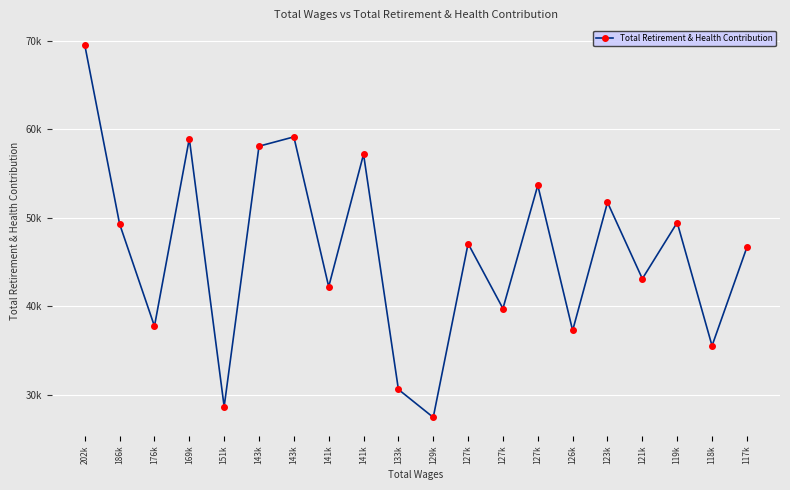

How many interior local peaks (higher than both neighbors) does the data have?

7